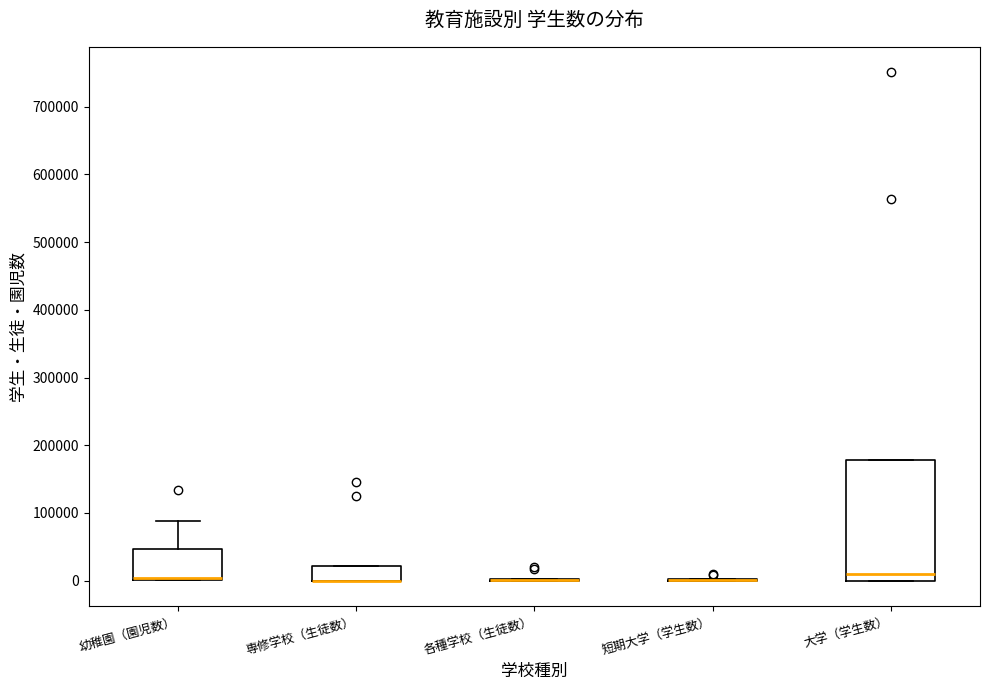

Where is the upper edge of the box for 専修学校（生徒数） on the y-axis? The values are not printed on the chart, so give them approximately, as read against the axis.

20000